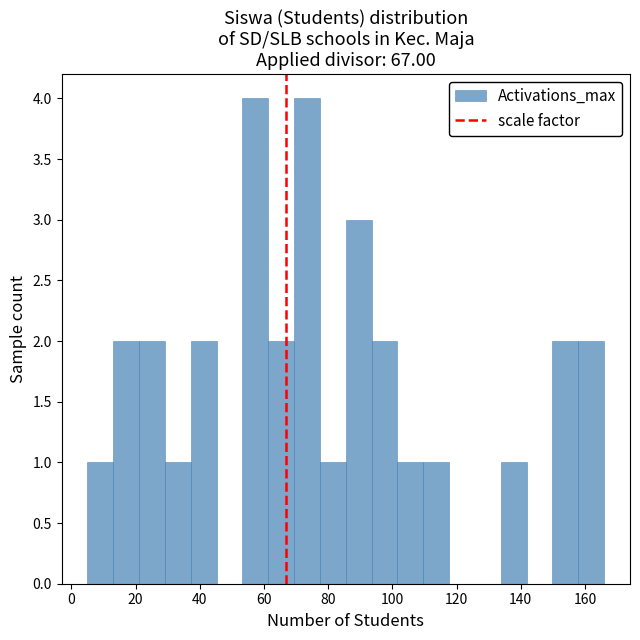

Reading left to right, list every bar in this chart as the range it spans on the x-axis followed by its height. Neither the bar edges nor the heights are printed on the chart, so give them approximately, as read against the axes.

6 to 14: 1
14 to 22: 2
22 to 30: 2
30 to 38: 1
38 to 46: 2
46 to 54: 0
54 to 62: 4
62 to 70: 2
70 to 78: 4
78 to 86: 1
86 to 94: 3
94 to 102: 2
102 to 110: 1
110 to 118: 1
118 to 126: 0
126 to 134: 0
134 to 142: 1
142 to 150: 0
150 to 158: 2
158 to 166: 2